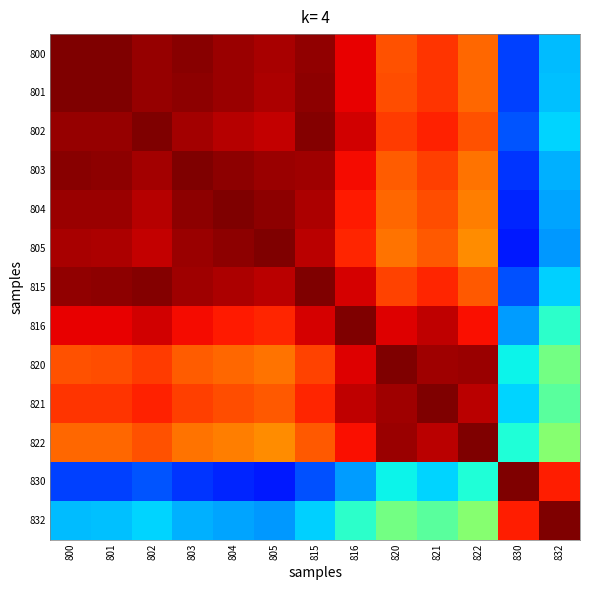

Reading left to right, transcribe all the data shown in this chart.

800: 800=1.0	801=1.0	802=1.0	803=1.0	804=1.0	805=1.0	815=1.0	816=0.9	820=0.8	821=0.9	822=0.8	830=0.2	832=0.3
801: 800=1.0	801=1.0	802=1.0	803=1.0	804=1.0	805=1.0	815=1.0	816=0.9	820=0.8	821=0.9	822=0.8	830=0.2	832=0.3
802: 800=1.0	801=1.0	802=1.0	803=1.0	804=1.0	805=0.9	815=1.0	816=0.9	820=0.8	821=0.9	822=0.8	830=0.2	832=0.3
803: 800=1.0	801=1.0	802=1.0	803=1.0	804=1.0	805=1.0	815=1.0	816=0.9	820=0.8	821=0.8	822=0.8	830=0.2	832=0.3
804: 800=1.0	801=1.0	802=1.0	803=1.0	804=1.0	805=1.0	815=1.0	816=0.9	820=0.8	821=0.8	822=0.8	830=0.2	832=0.3
805: 800=1.0	801=1.0	802=0.9	803=1.0	804=1.0	805=1.0	815=0.9	816=0.9	820=0.8	821=0.8	822=0.8	830=0.2	832=0.3
815: 800=1.0	801=1.0	802=1.0	803=1.0	804=1.0	805=0.9	815=1.0	816=0.9	820=0.8	821=0.9	822=0.8	830=0.2	832=0.3
816: 800=0.9	801=0.9	802=0.9	803=0.9	804=0.9	805=0.9	815=0.9	816=1.0	820=0.9	821=0.9	822=0.9	830=0.3	832=0.4
820: 800=0.8	801=0.8	802=0.8	803=0.8	804=0.8	805=0.8	815=0.8	816=0.9	820=1.0	821=1.0	822=1.0	830=0.4	832=0.5
821: 800=0.9	801=0.9	802=0.9	803=0.8	804=0.8	805=0.8	815=0.9	816=0.9	820=1.0	821=1.0	822=0.9	830=0.3	832=0.5
822: 800=0.8	801=0.8	802=0.8	803=0.8	804=0.8	805=0.8	815=0.8	816=0.9	820=1.0	821=0.9	822=1.0	830=0.4	832=0.5
830: 800=0.2	801=0.2	802=0.2	803=0.2	804=0.2	805=0.2	815=0.2	816=0.3	820=0.4	821=0.3	822=0.4	830=1.0	832=0.9
832: 800=0.3	801=0.3	802=0.3	803=0.3	804=0.3	805=0.3	815=0.3	816=0.4	820=0.5	821=0.5	822=0.5	830=0.9	832=1.0